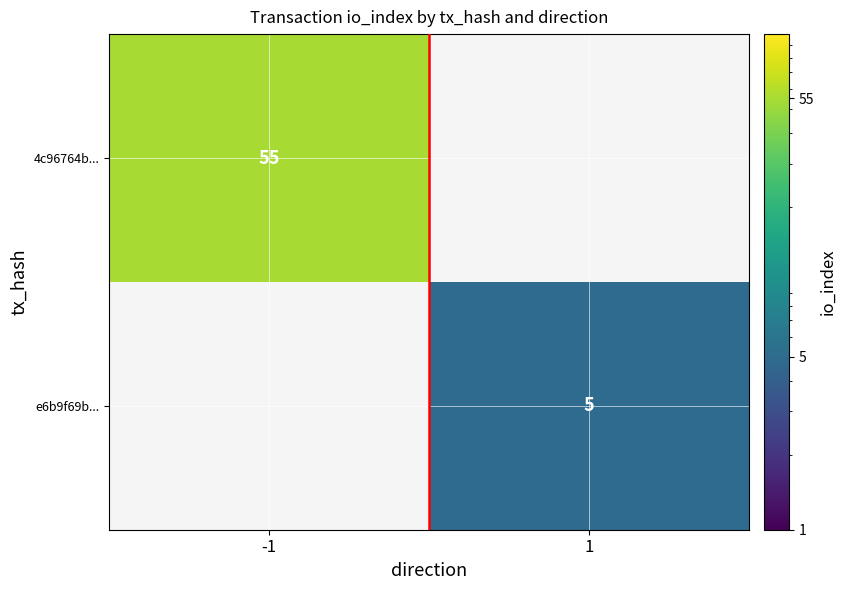

True or false: e6b9f69b... has a value of 5 at 1.

True